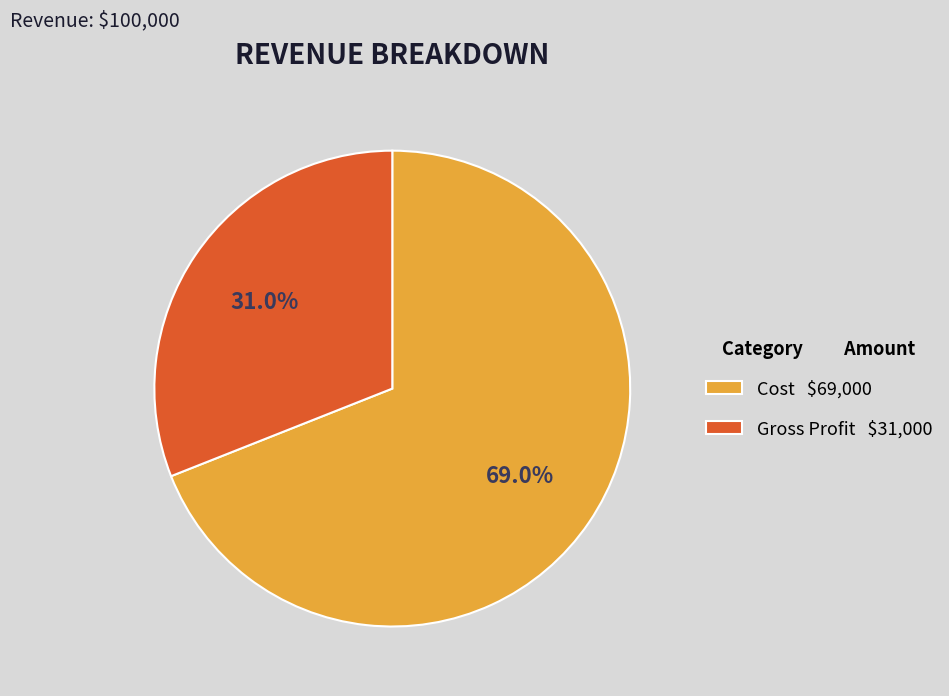

How much of the chart is everything except Cost?

31.0%